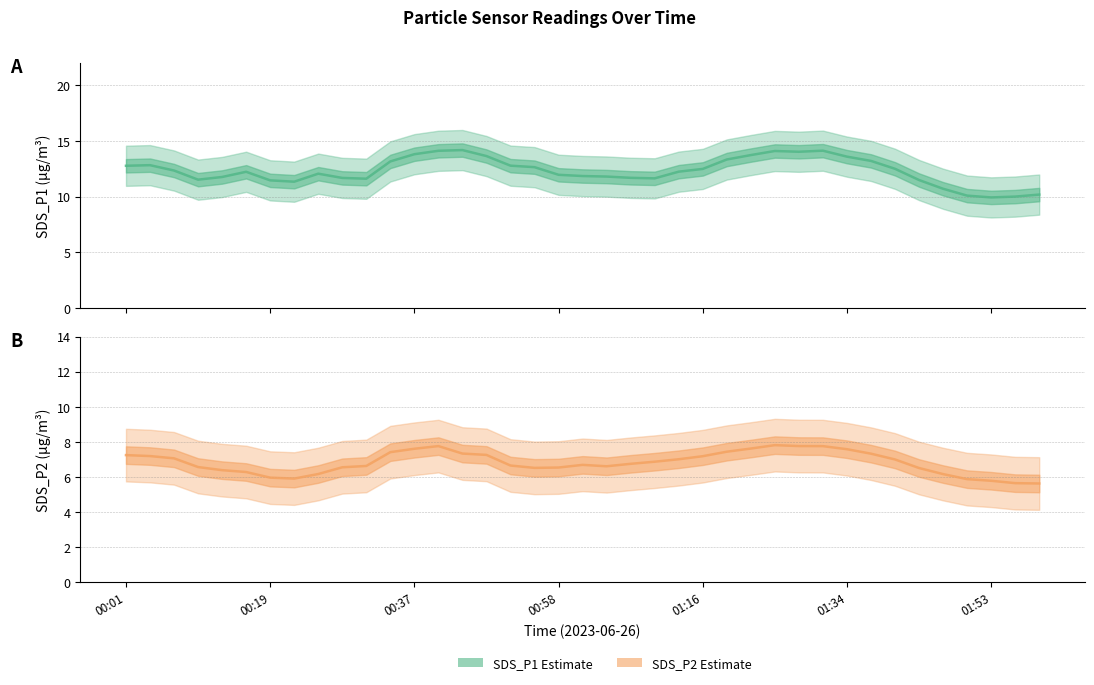

How many lines are shown in the chart?

2